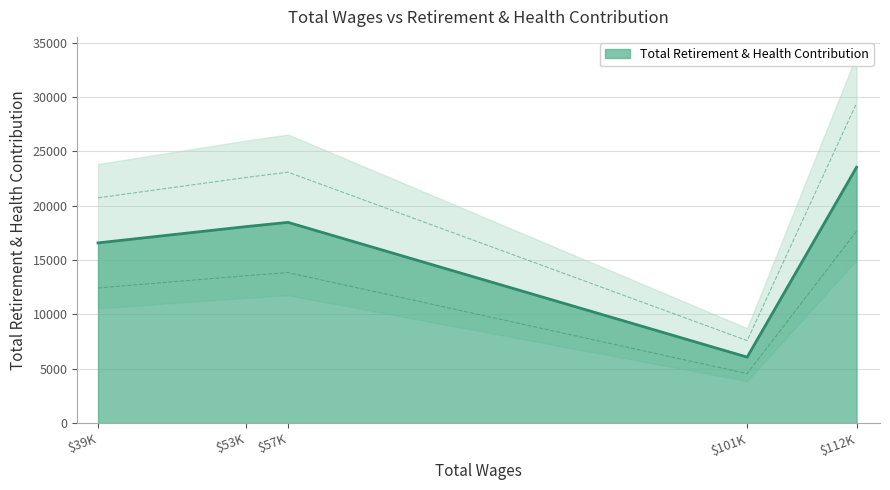

How many interior local peaks (higher than both neighbors) does the data have?

1